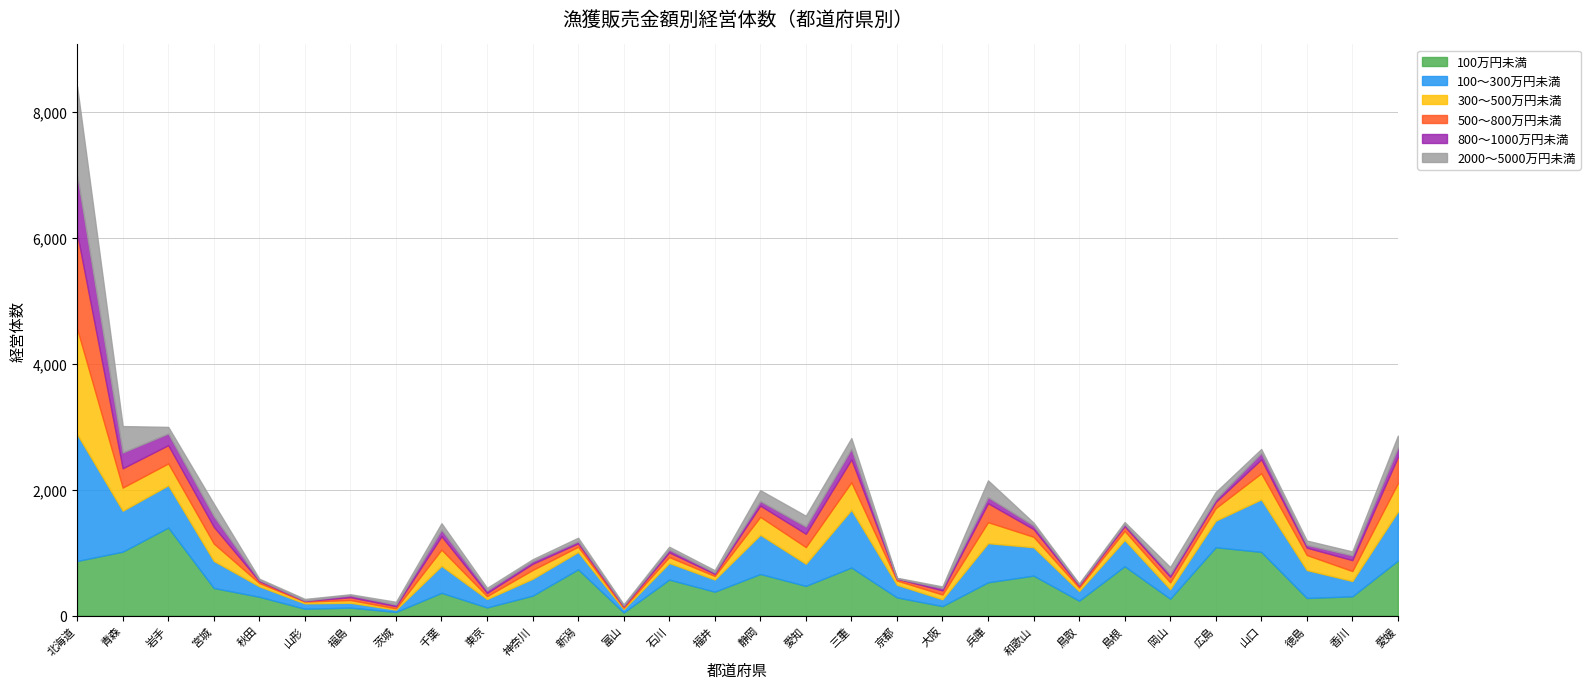

At which label is 500～800万円未満 closest to 761?

愛媛